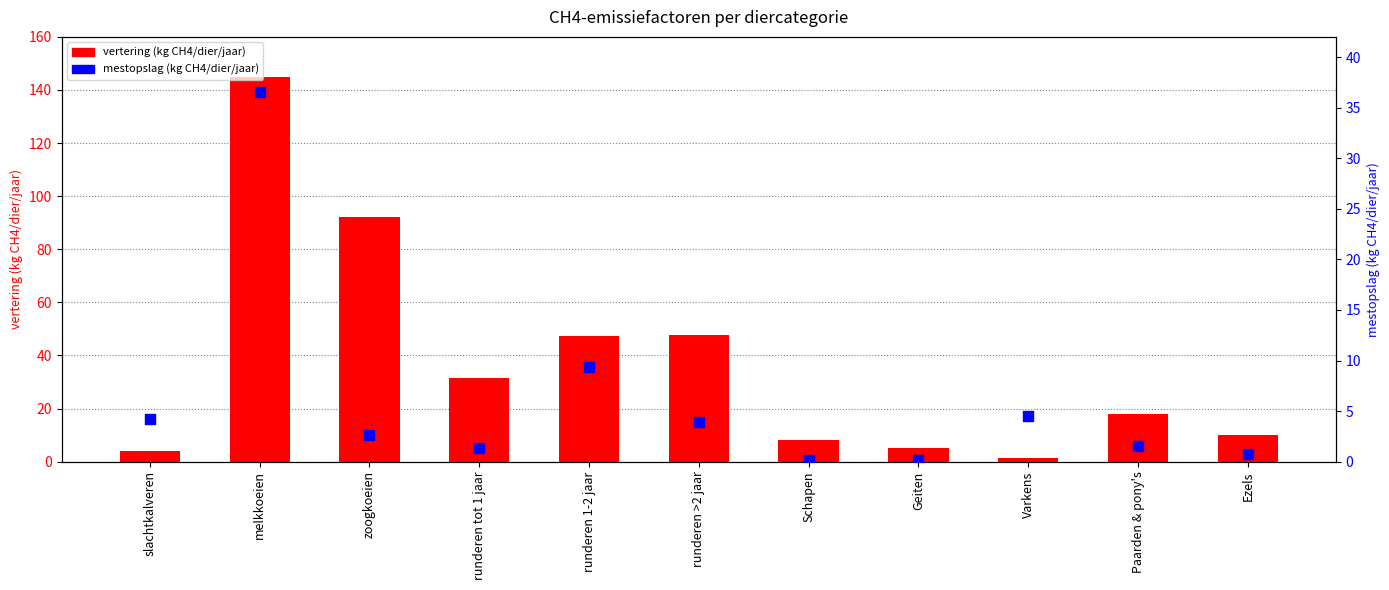

At how many categories does at least one series exceed 97?

1